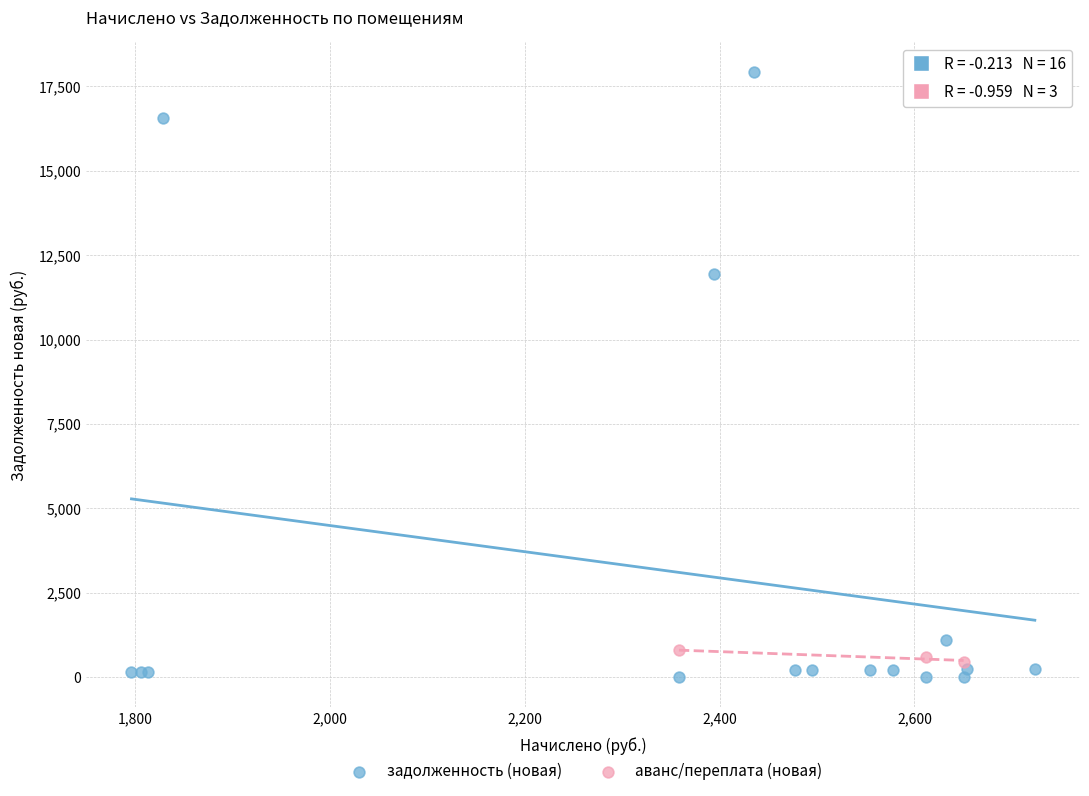

Which series contains the highest Y value?

задолженность (новая)